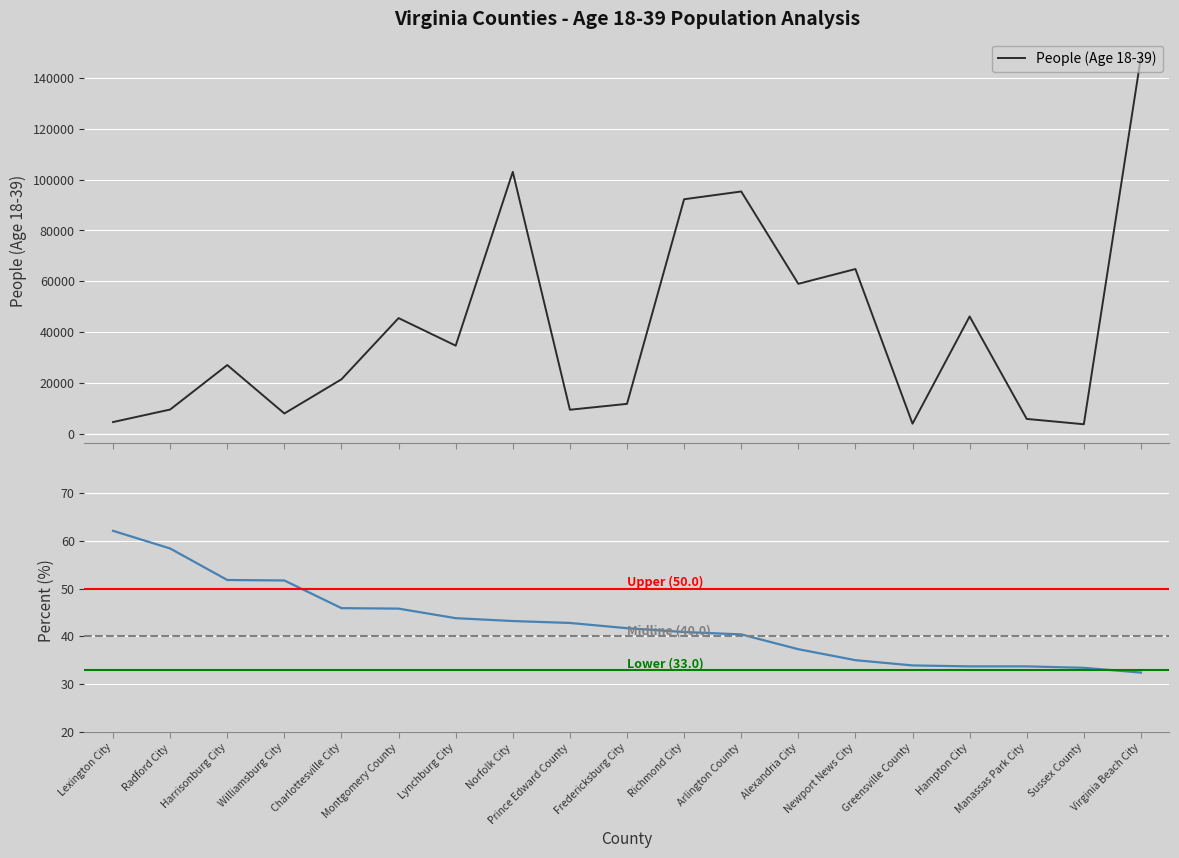

At which category is the sum across all series the highest?

Virginia Beach City